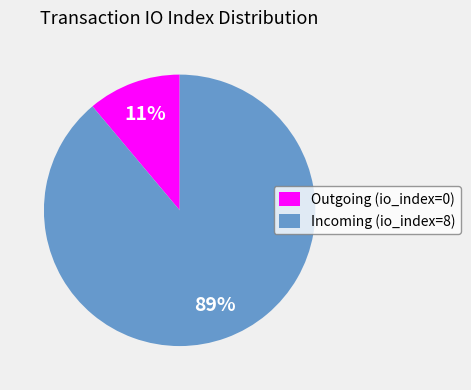

Is it true that Outgoing (io_index=0) is 3% of the pie?

False